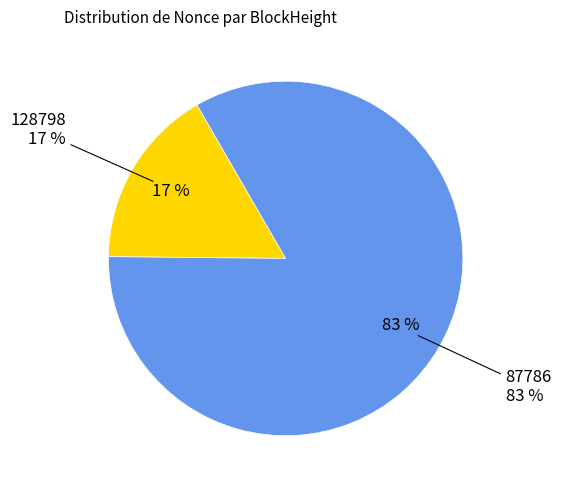

What is the ratio of the value at 87786 to the value at 128798?

5.1